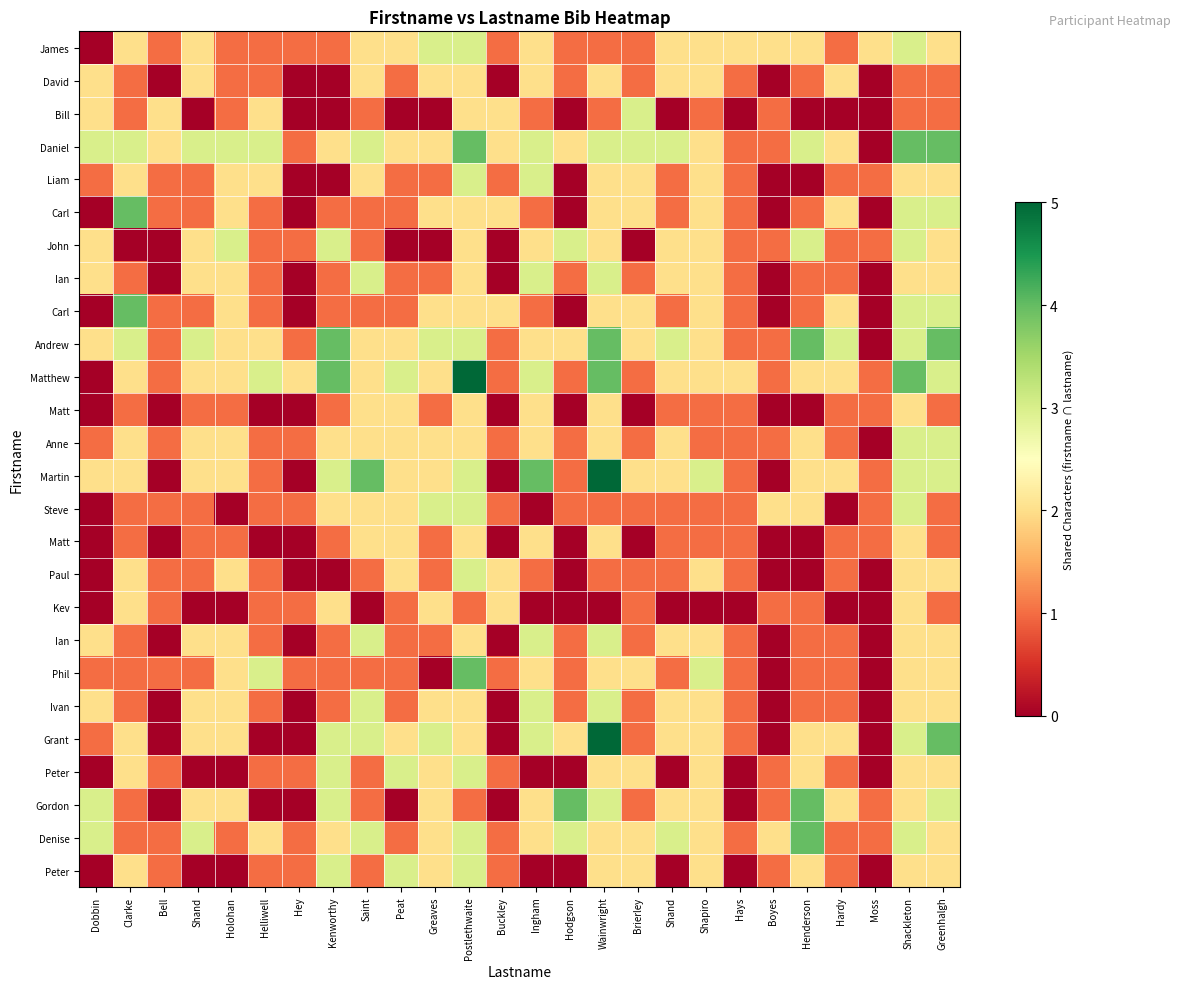

What is the total value across all series at Hardy?

33